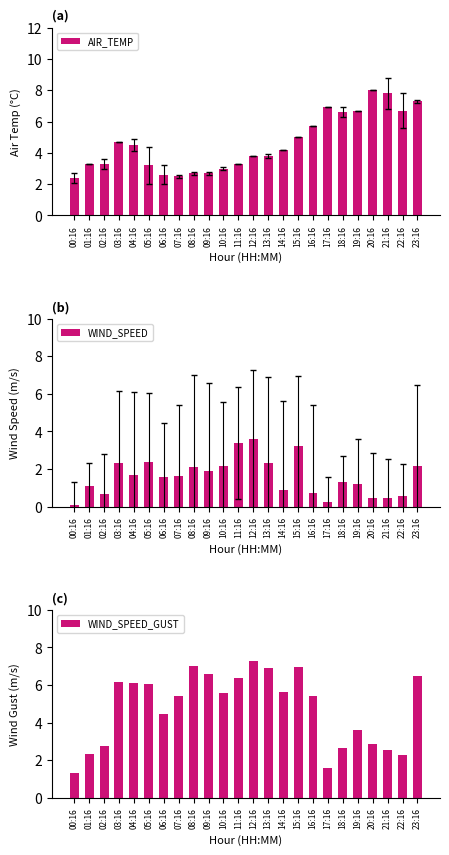

How many bars are there in total?

72